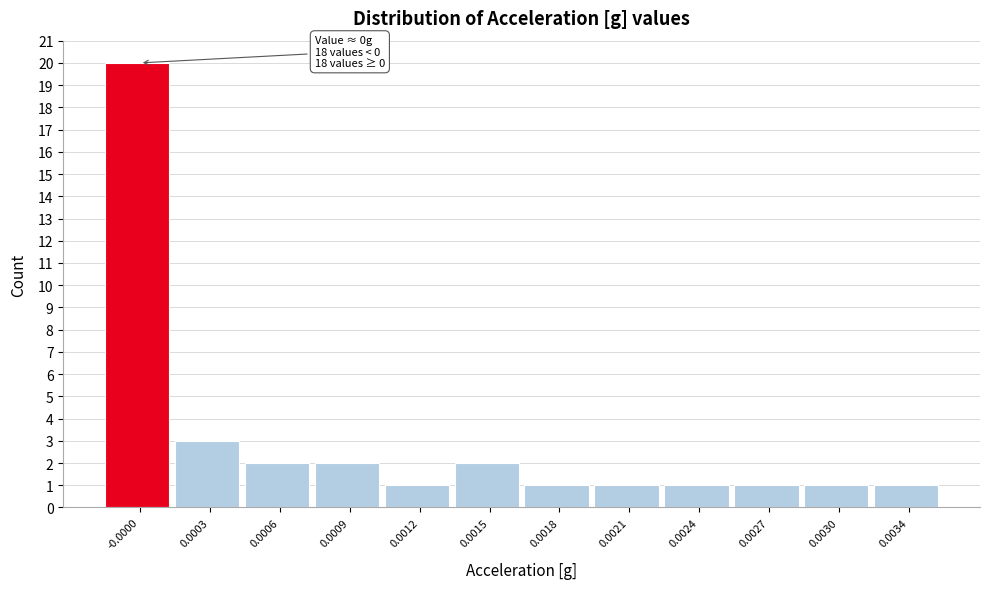

Reading left to right, extract all data points from this chart.

-0.0000=20	0.0003=3	0.0006=2	0.0009=2	0.0012=1	0.0015=2	0.0018=1	0.0021=1	0.0024=1	0.0027=1	0.0030=1	0.0034=1